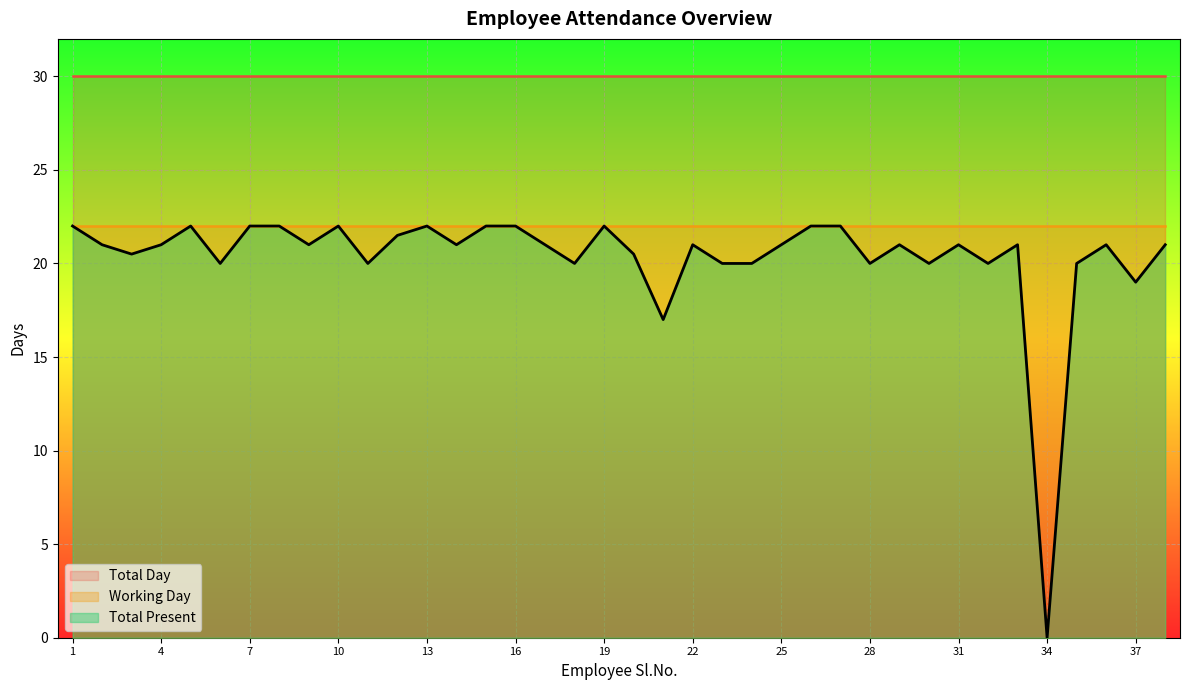

At which category is the sum across all series the highest?

1